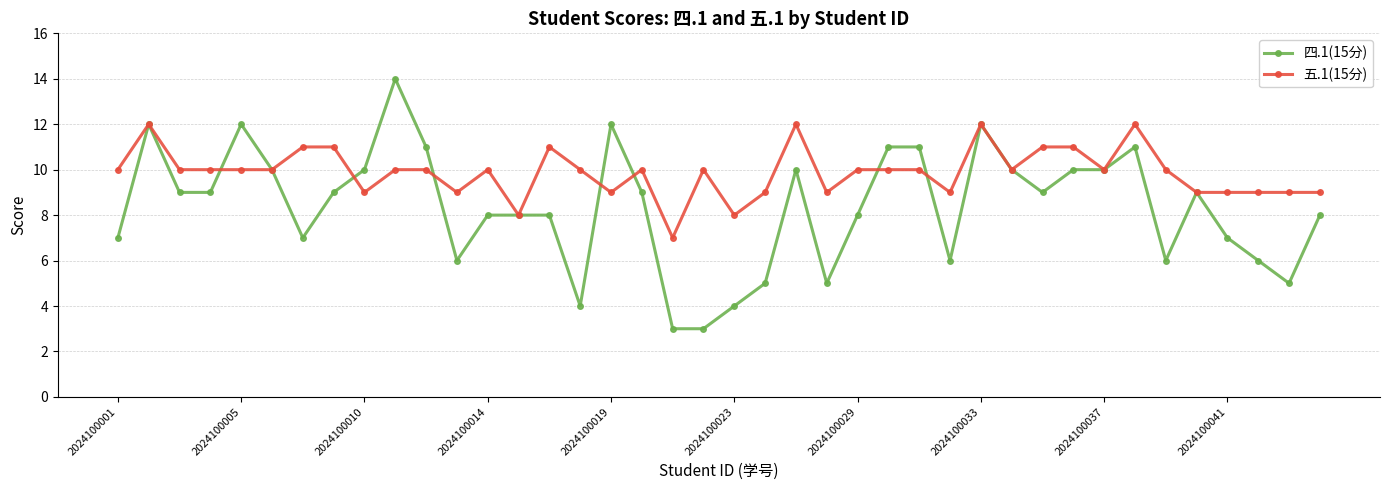

What is the lowest value of the 五.1(15分) series?

7